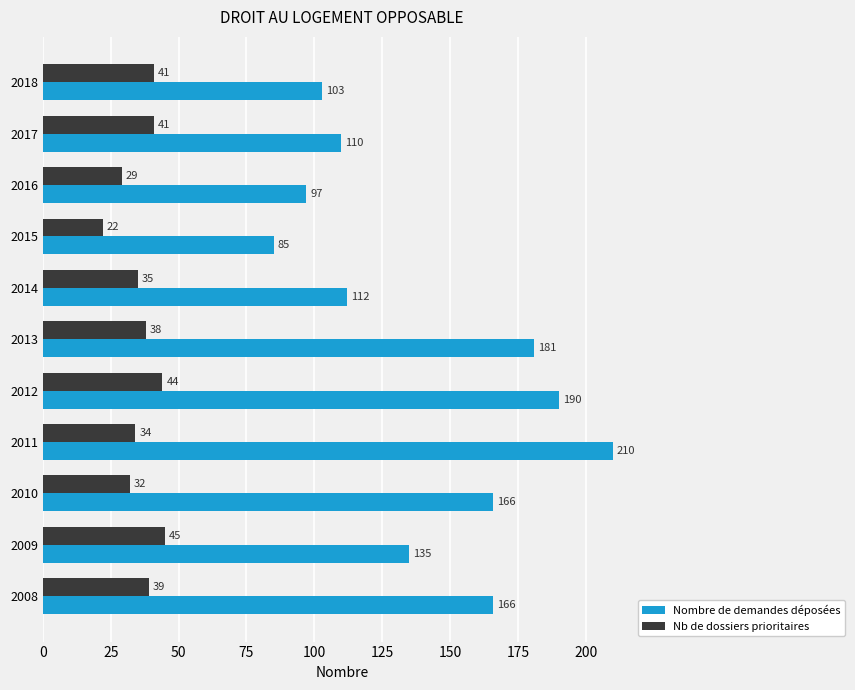

What is the difference between the second highest and second lowest values in the Nb de dossiers prioritaires series?

15